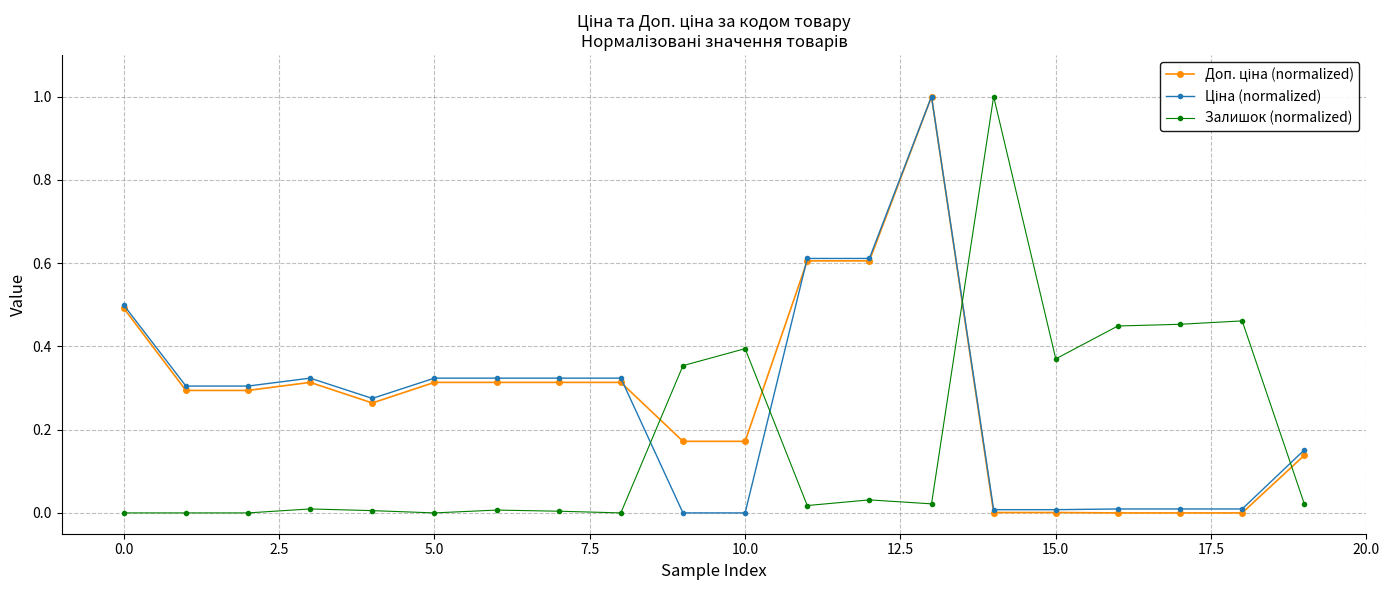

What is the highest value of the Залишок (normalized) series?

1.0